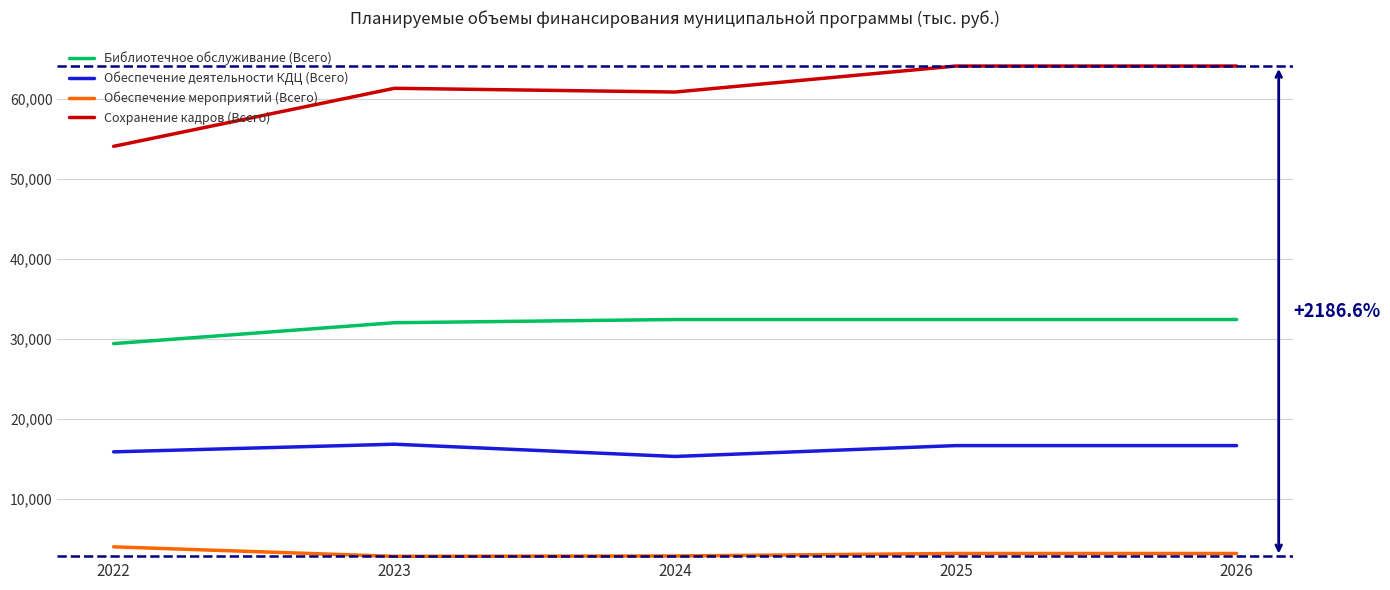

Read the Библиотечное обслуживание (Всего) value at 2026.

32389.5